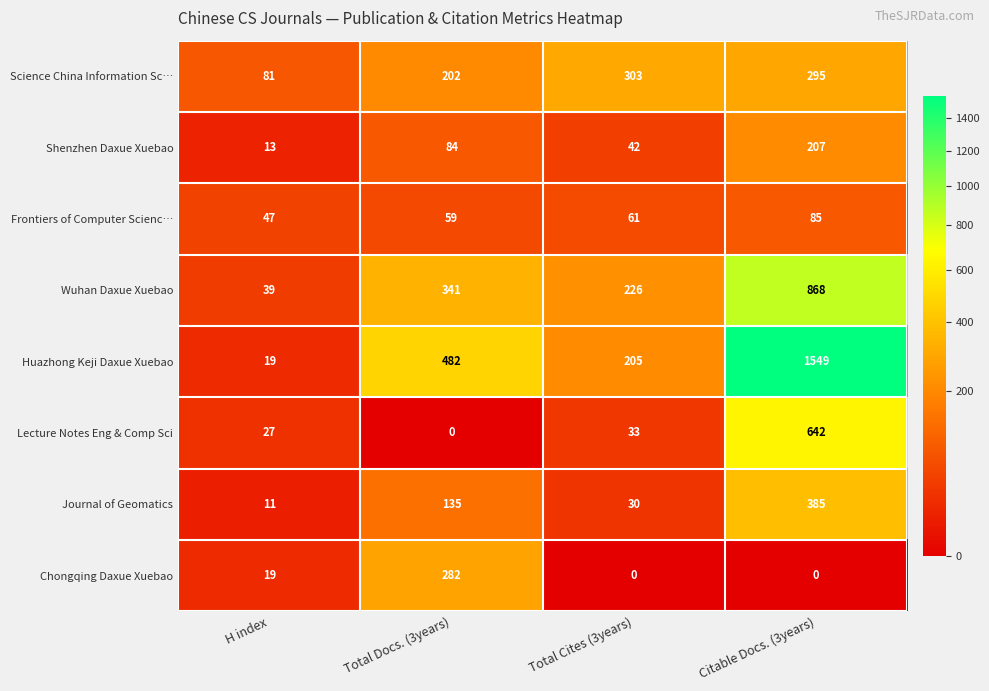

At Citable Docs. (3years), list the series in order from largest to smallest.

Huazhong Keji Daxue Xuebao, Wuhan Daxue Xuebao, Lecture Notes Eng & Comp Sci, Journal of Geomatics, Science China Information Sc…, Shenzhen Daxue Xuebao, Frontiers of Computer Scienc…, Chongqing Daxue Xuebao